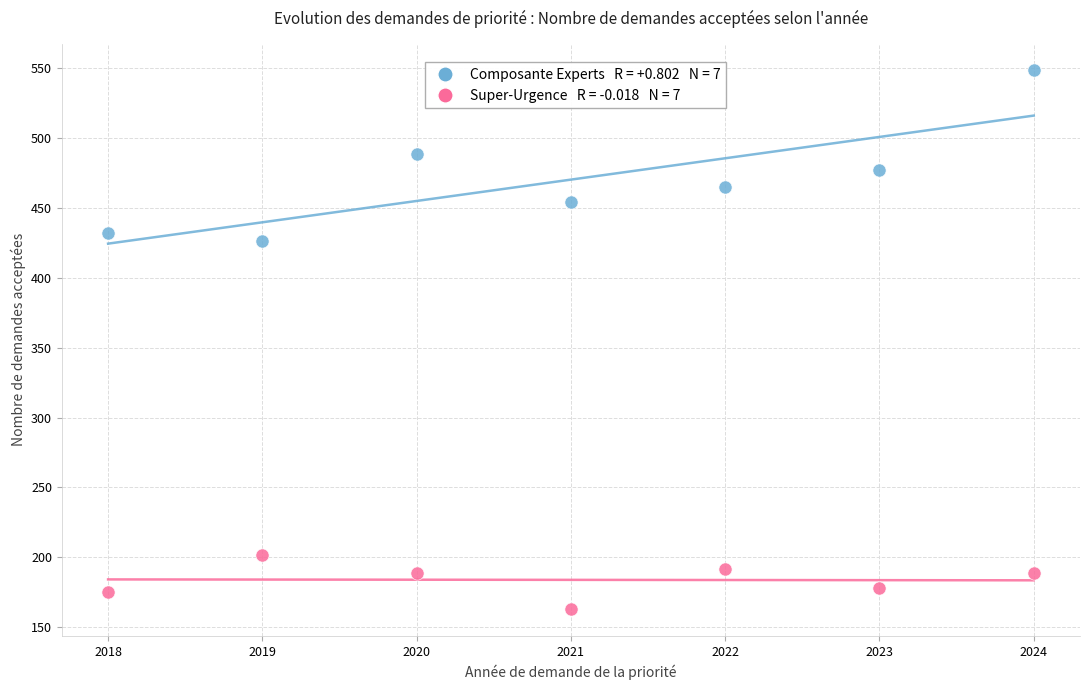

Across all series, what Y value is closest to 355?

426